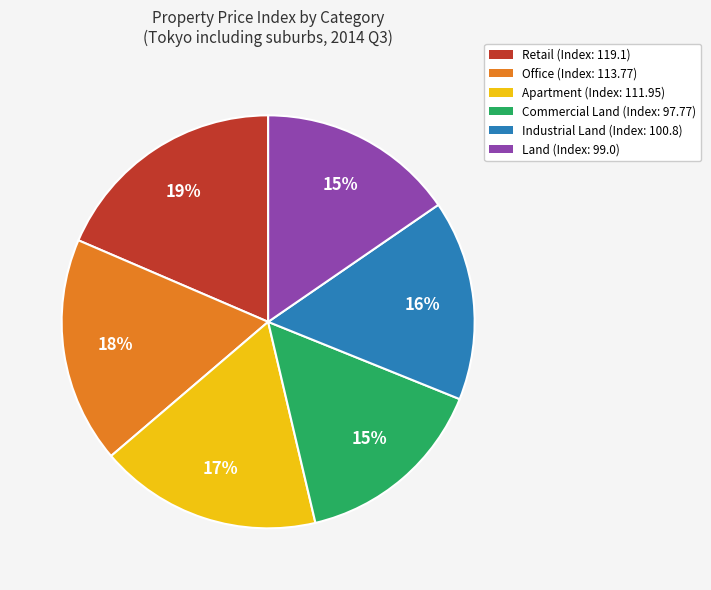

Combined, do Apartment and Office account for over 50%?

No